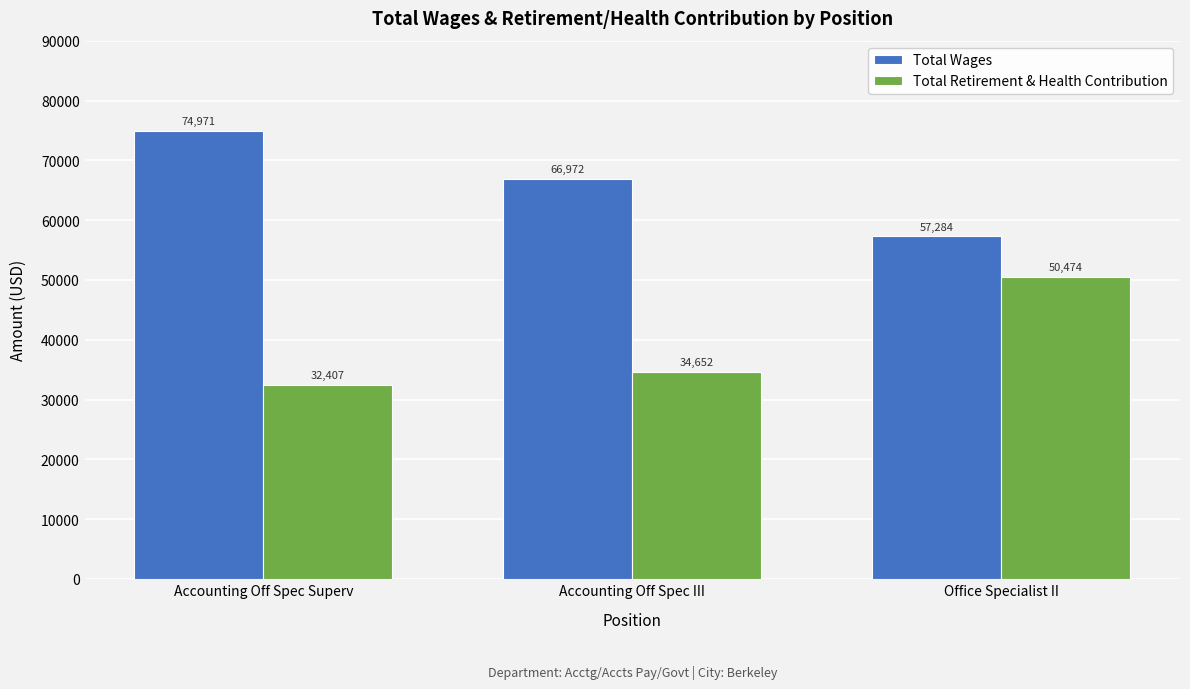

What is the difference between the maximum and second lowest values in the Total Retirement & Health Contribution series?

15822